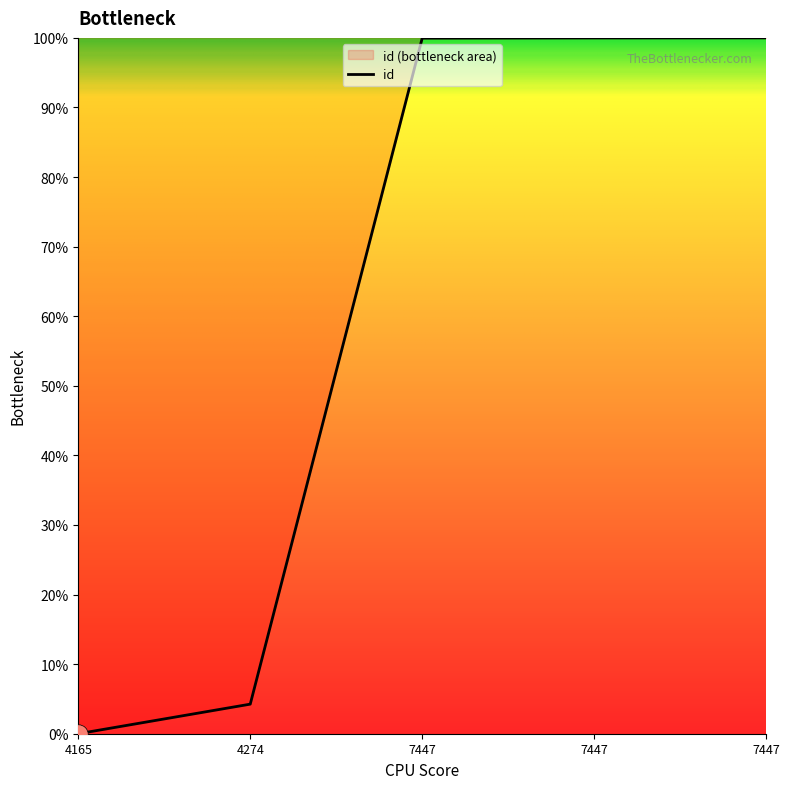

The value at 7447 is 100.0. True or false?

True